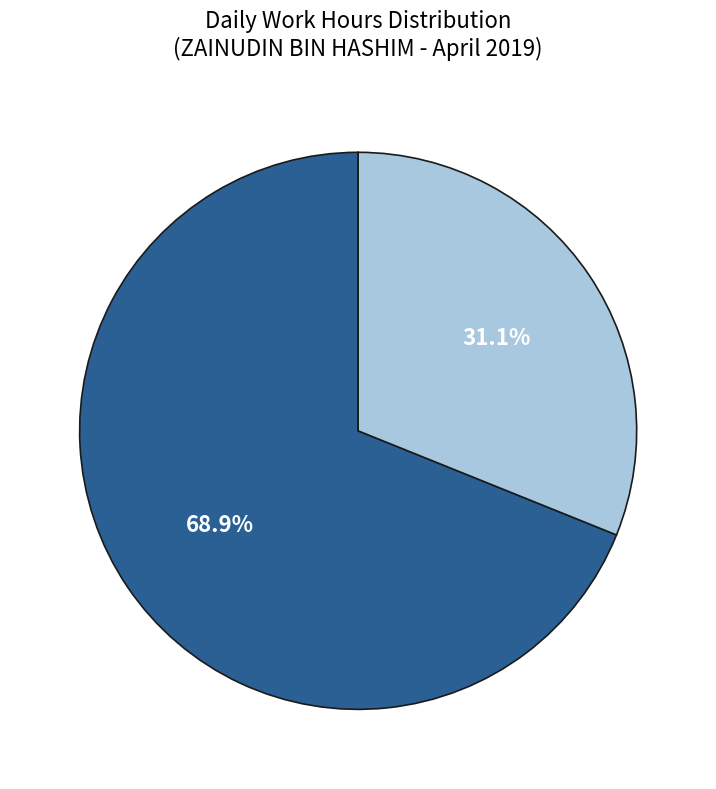

Does any single category account for the majority?

Yes